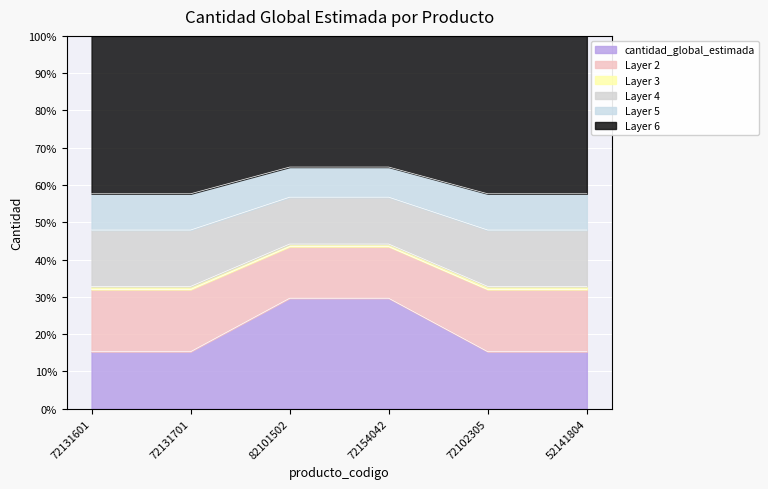

What is the label of the 4th point from the left?

72154042